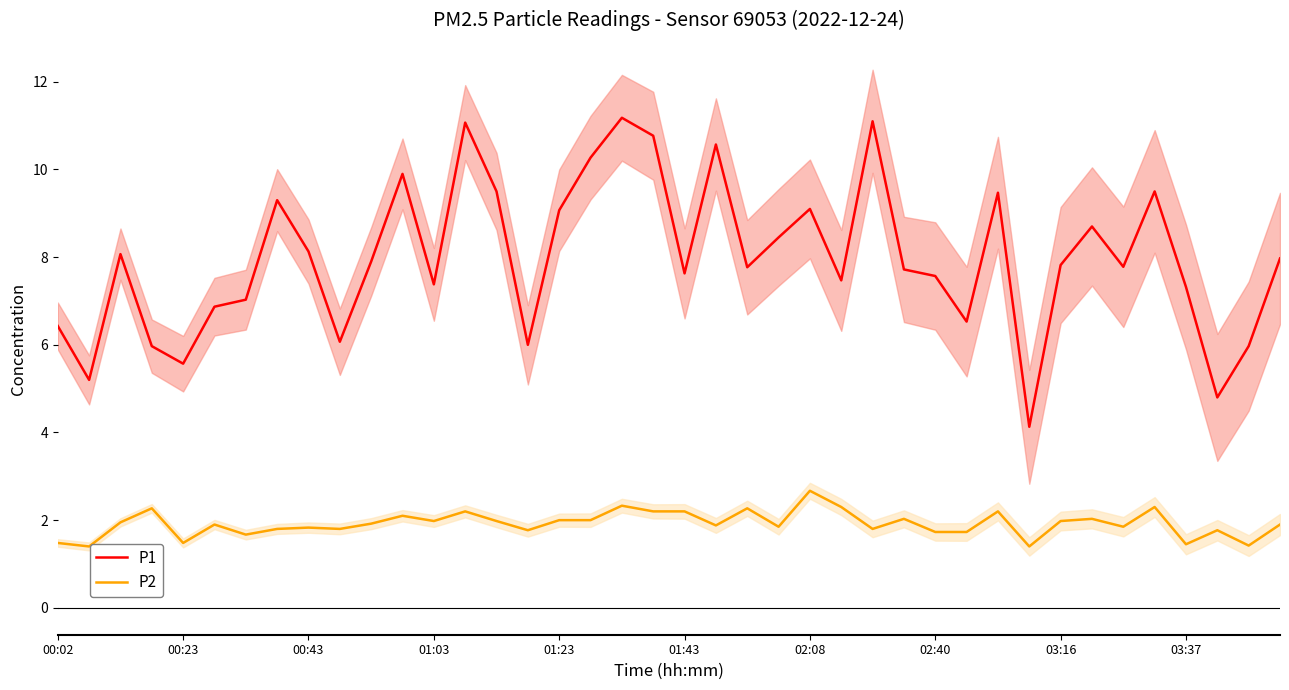

True or false: P2 has a value of 1.8 at 00:43.

True